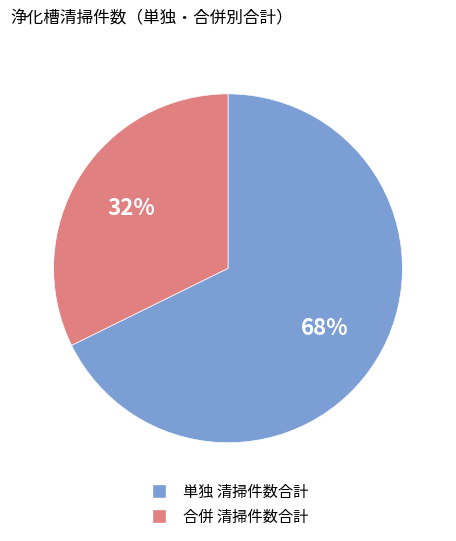

True or false: 合併 清掃件数合計 accounts for 27% of the total.

False